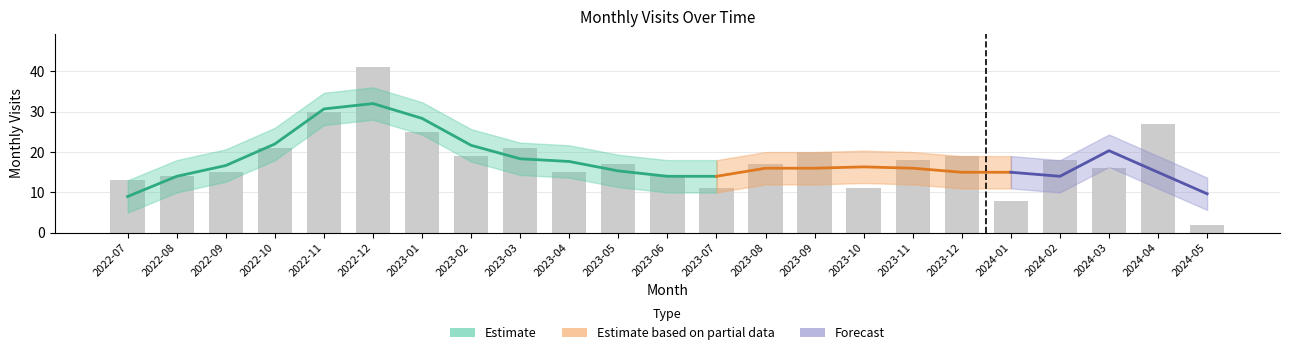

List the labels in order of value, largest first.

2022-12, 2022-11, 2024-04, 2023-01, 2022-10, 2023-03, 2023-09, 2023-02, 2023-12, 2023-11, 2024-02, 2023-05, 2023-08, 2024-03, 2022-09, 2023-04, 2022-08, 2023-06, 2022-07, 2023-07, 2023-10, 2024-01, 2024-05